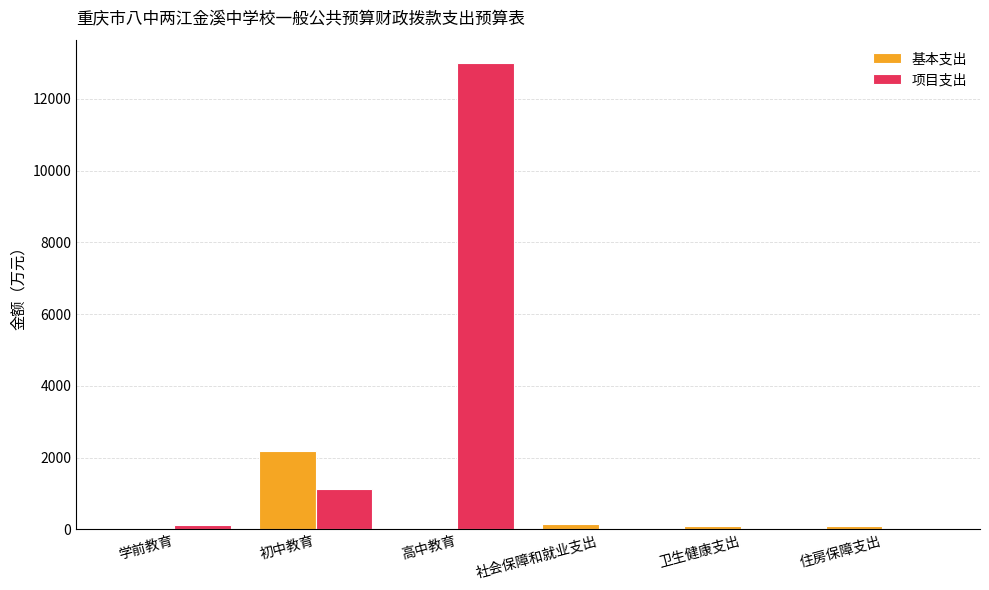

True or false: 基本支出 has a value of 0.0 at 高中教育.

True